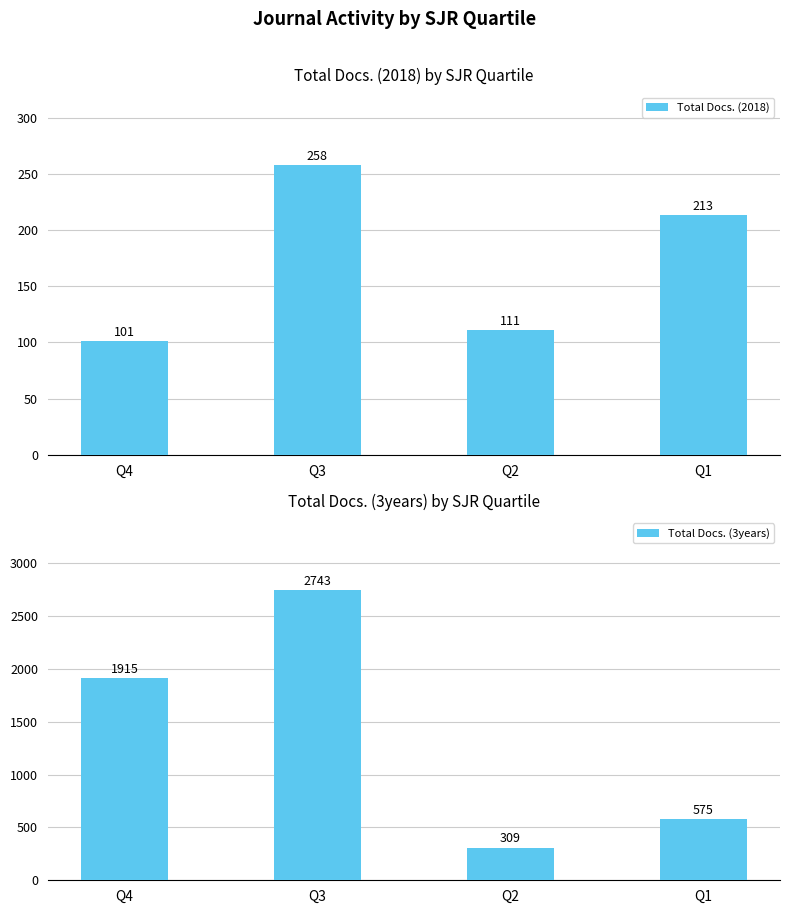

At which label does Total Docs. (3years) first exceed 1915?

Q3